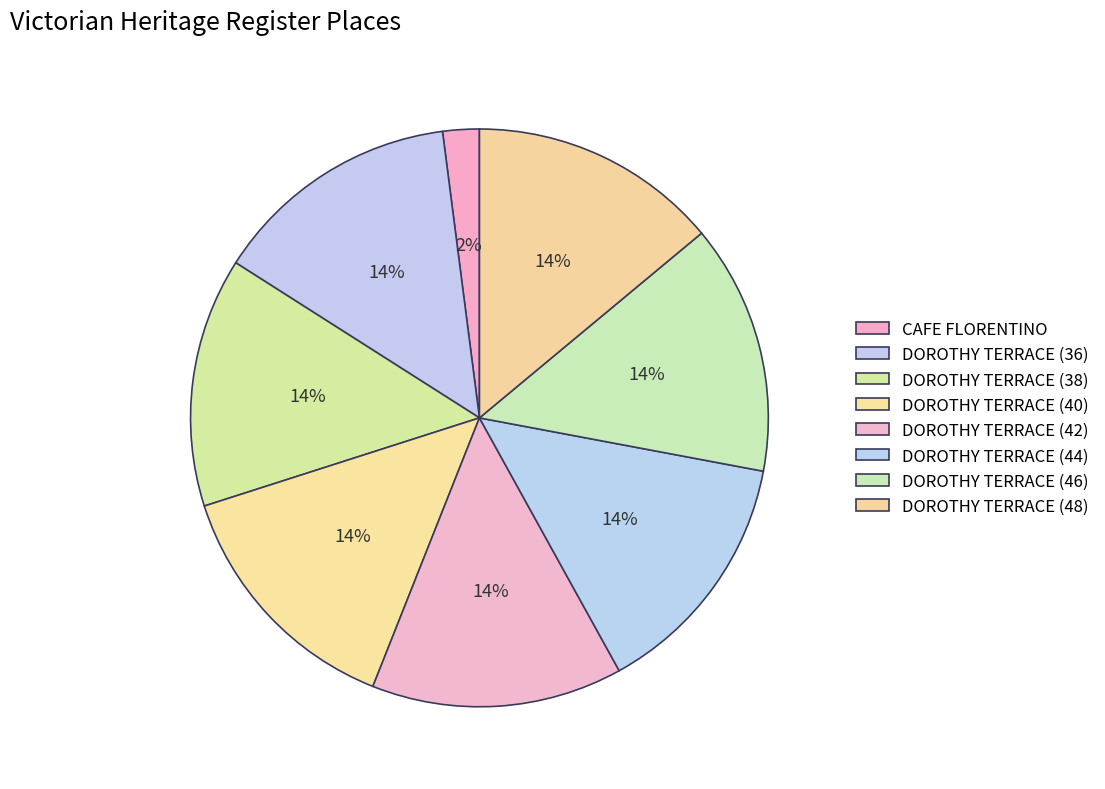

What percentage is the DOROTHY TERRACE (48) slice, to the nearest percent?

14%